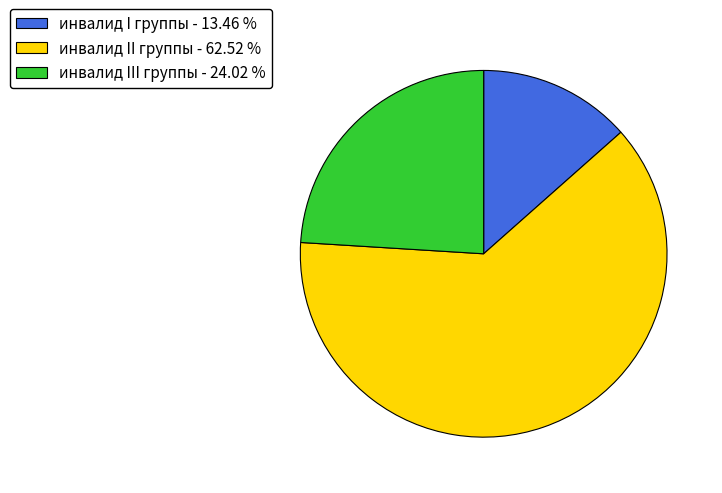

Is there any slice that represents more than half of the pie?

Yes